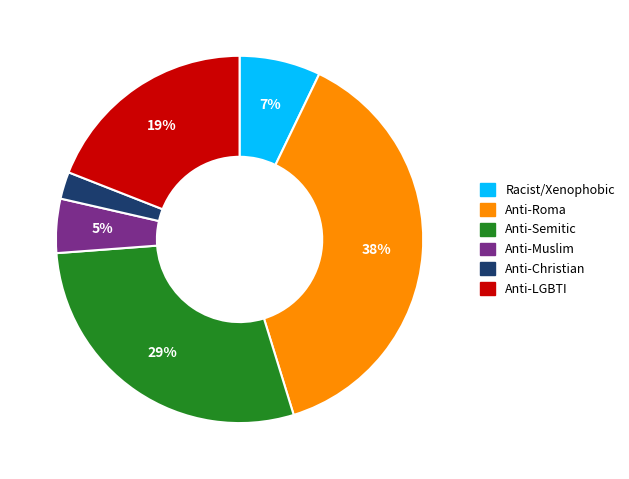

Count the number of slices in the pie.

6